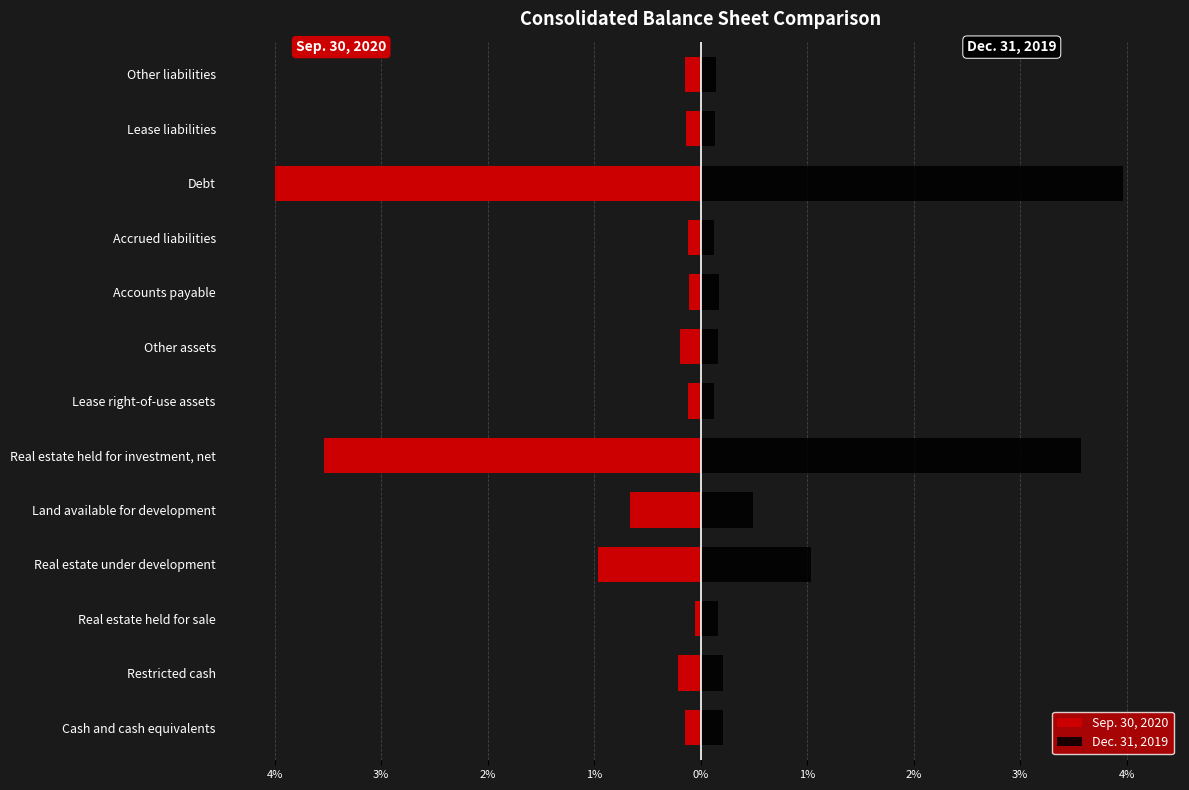

Which has a higher value, Other liabilities or Cash and cash equivalents?

Other liabilities